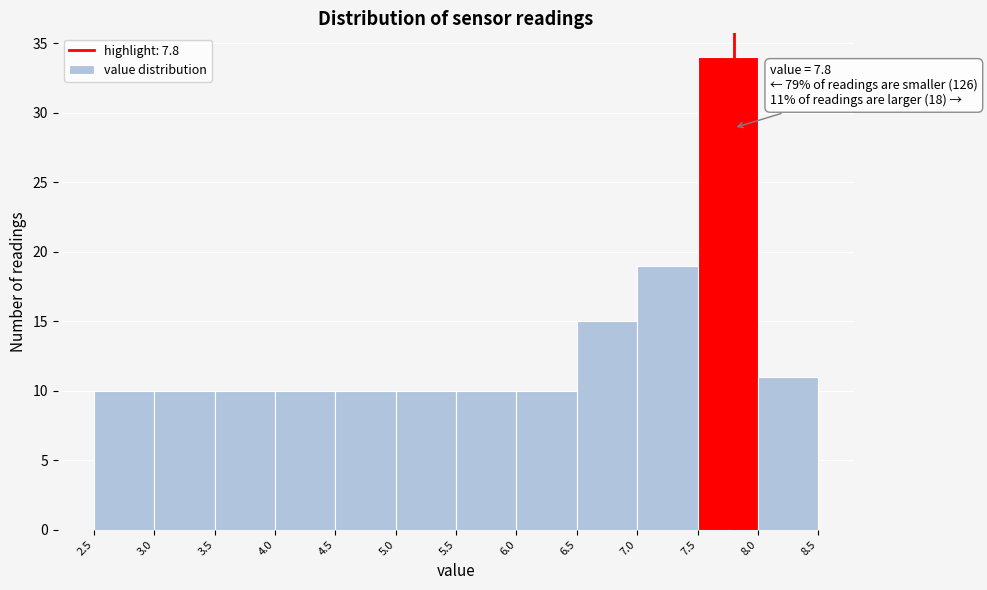

Which range on the x-axis has the tallest bar?

7.5 to 8.0